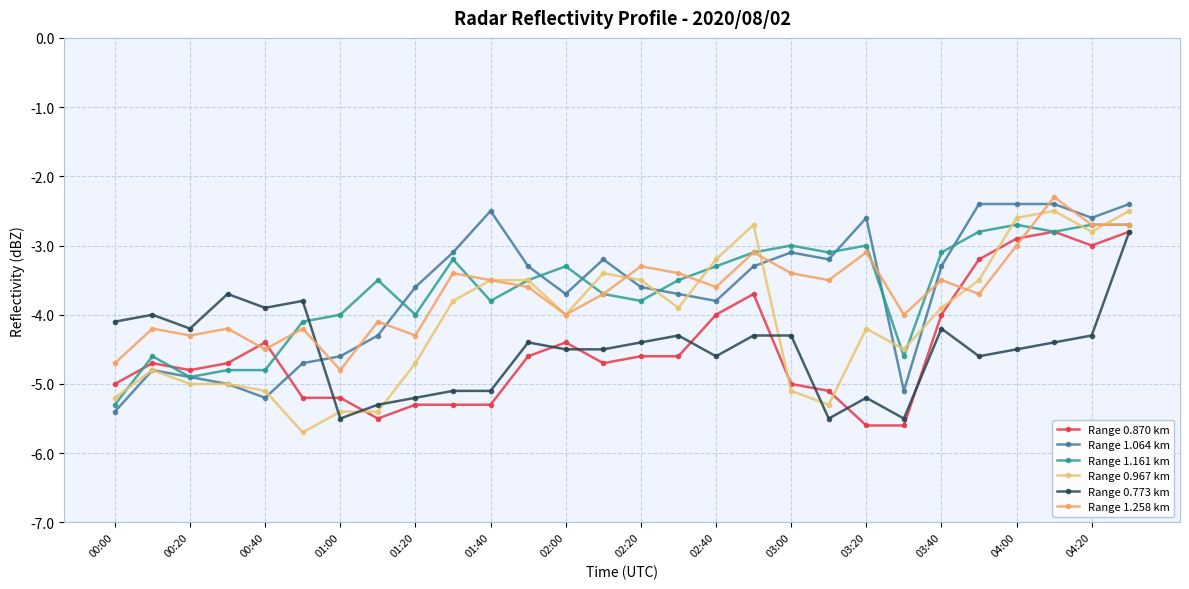

Reading right to left, extract all data points from this chart.

Range 0.870 km: -2.8	-3.0	-2.8	-2.9	-3.2	-4.0	-5.6	-5.6	-5.1	-5.0	-3.7	-4.0	-4.6	-4.6	-4.7	-4.4	-4.6	-5.3	-5.3	-5.3	-5.5	-5.2	-5.2	-4.4	-4.7	-4.8	-4.7	-5.0
Range 1.064 km: -2.4	-2.6	-2.4	-2.4	-2.4	-3.3	-5.1	-2.6	-3.2	-3.1	-3.3	-3.8	-3.7	-3.6	-3.2	-3.7	-3.3	-2.5	-3.1	-3.6	-4.3	-4.6	-4.7	-5.2	-5.0	-4.9	-4.8	-5.4
Range 1.161 km: -2.7	-2.7	-2.8	-2.7	-2.8	-3.1	-4.6	-3.0	-3.1	-3.0	-3.1	-3.3	-3.5	-3.8	-3.7	-3.3	-3.5	-3.8	-3.2	-4.0	-3.5	-4.0	-4.1	-4.8	-4.8	-4.9	-4.6	-5.3
Range 0.967 km: -2.5	-2.8	-2.5	-2.6	-3.5	-3.9	-4.5	-4.2	-5.3	-5.1	-2.7	-3.2	-3.9	-3.5	-3.4	-4.0	-3.5	-3.5	-3.8	-4.7	-5.4	-5.4	-5.7	-5.1	-5.0	-5.0	-4.8	-5.2
Range 0.773 km: -2.8	-4.3	-4.4	-4.5	-4.6	-4.2	-5.5	-5.2	-5.5	-4.3	-4.3	-4.6	-4.3	-4.4	-4.5	-4.5	-4.4	-5.1	-5.1	-5.2	-5.3	-5.5	-3.8	-3.9	-3.7	-4.2	-4.0	-4.1
Range 1.258 km: -2.7	-2.7	-2.3	-3.0	-3.7	-3.5	-4.0	-3.1	-3.5	-3.4	-3.1	-3.6	-3.4	-3.3	-3.7	-4.0	-3.6	-3.5	-3.4	-4.3	-4.1	-4.8	-4.2	-4.5	-4.2	-4.3	-4.2	-4.7